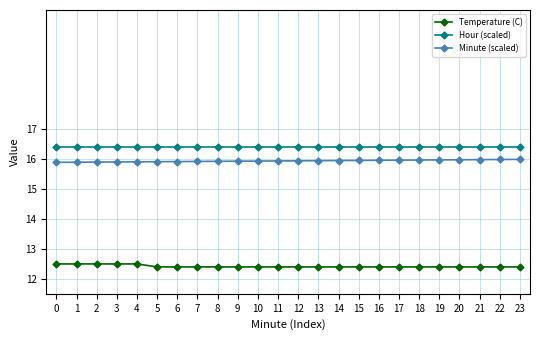

What is the value of the Temperature (C) point at the 3rd from the left?

12.5